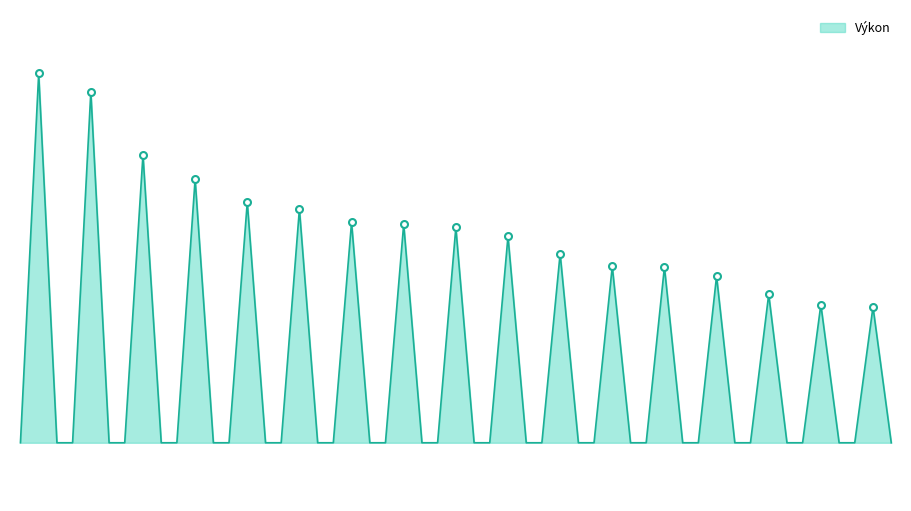

Which category has the highest value across all series?

1